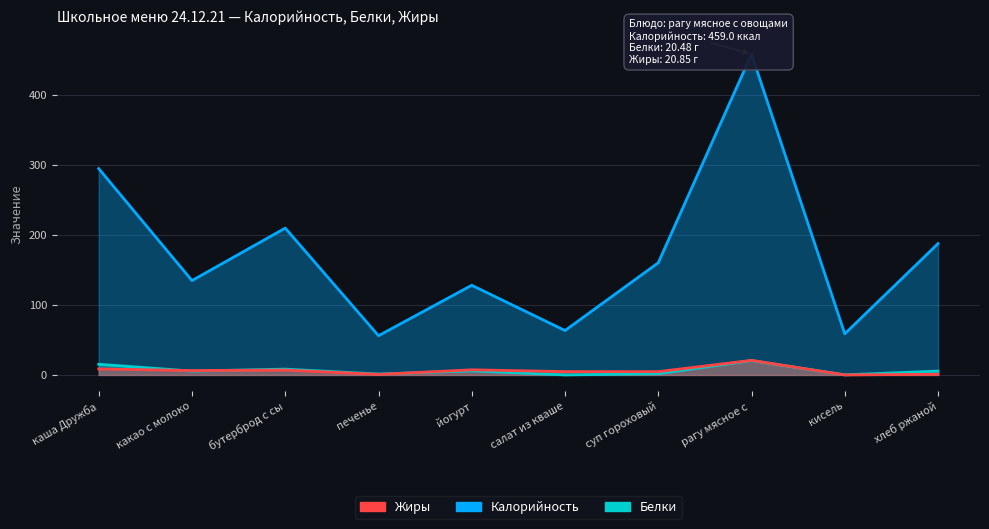

How many values in the Белки series are below 5?

4